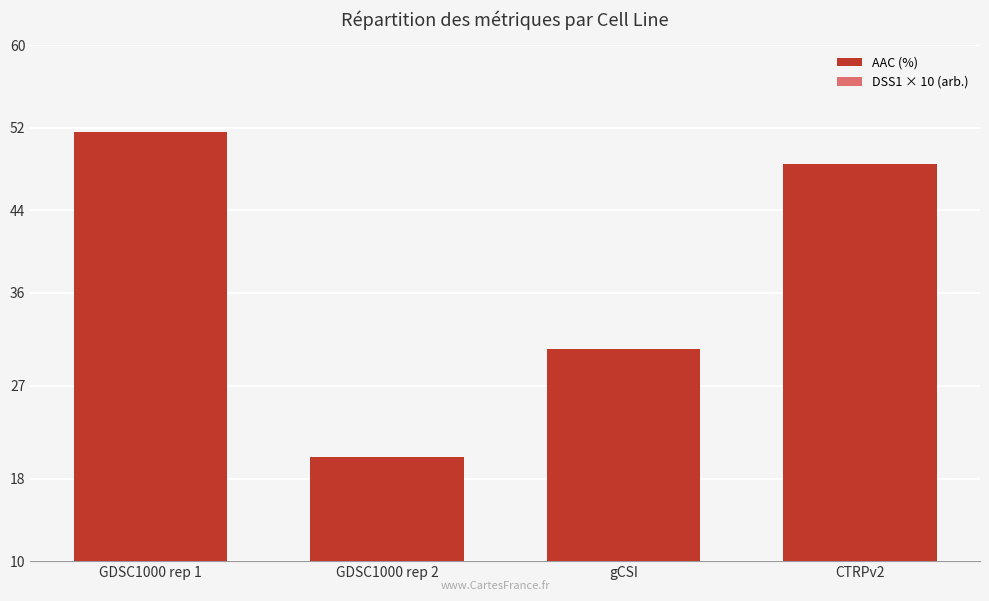

At gCSI, list the series in order from largest to smallest.

AAC (%), DSS1 × 10 (arb.)